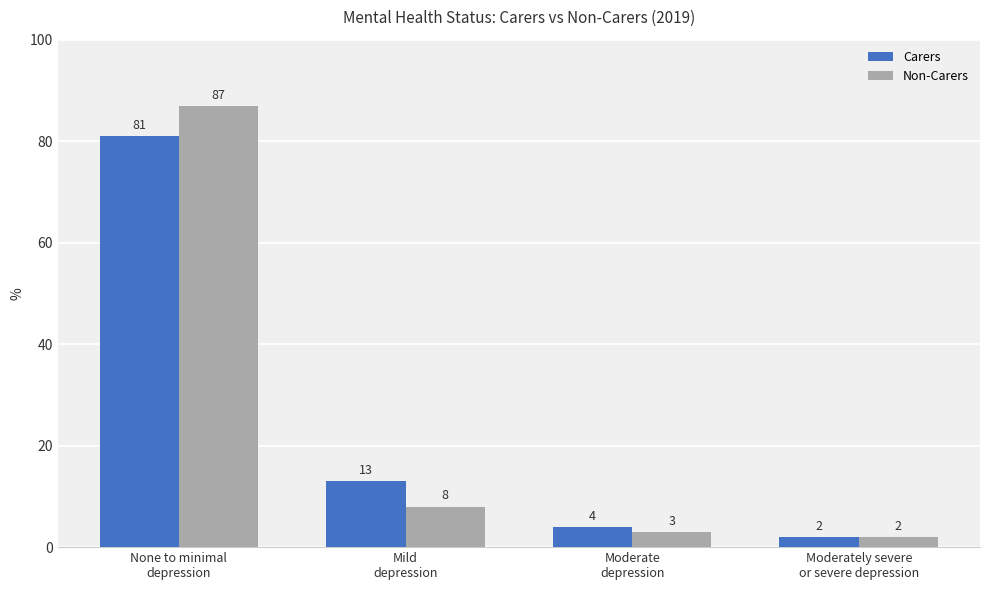

At which label does Carers first exceed 13?

None to minimal
depression